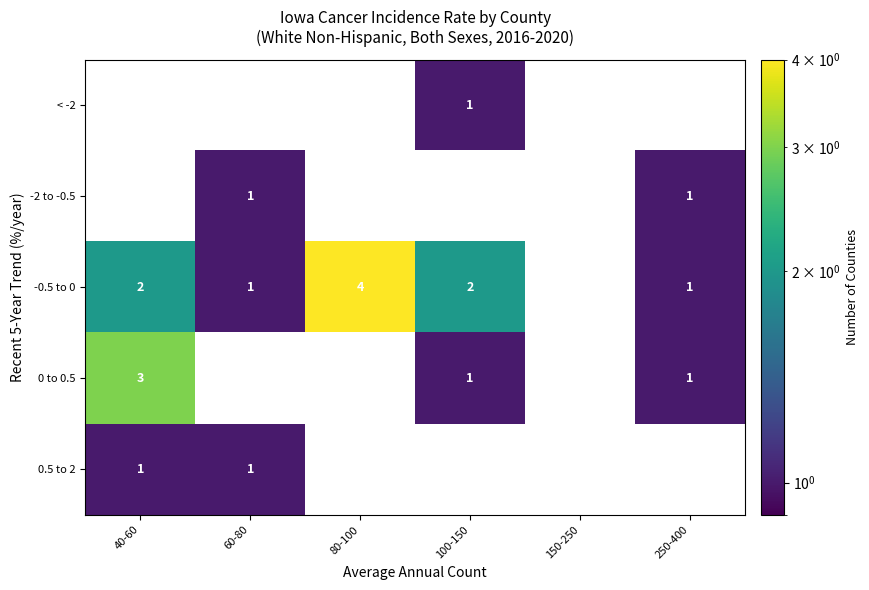

The value of -0.5 to 0 at 250-400 is 1.6. True or false?

False